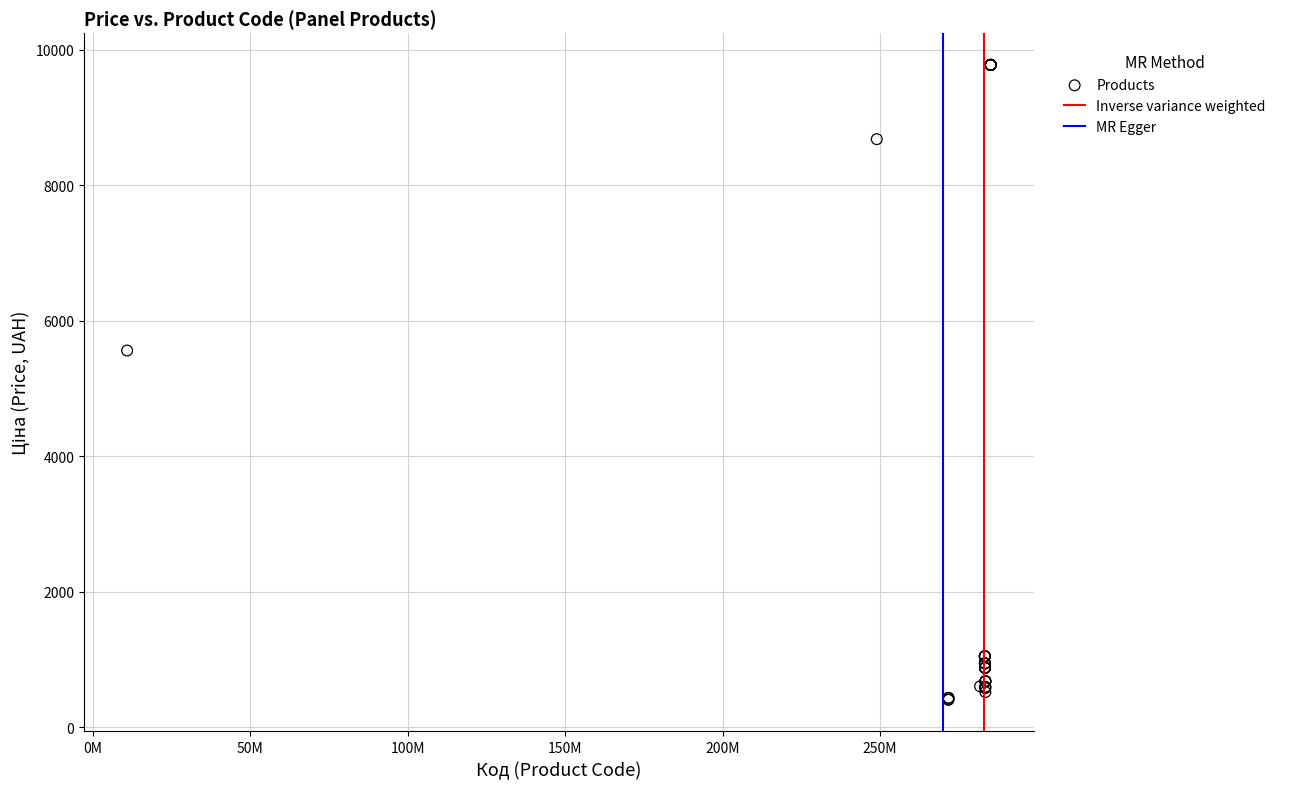

What Y value in the scatter plot is closest to 5091?

5560.3